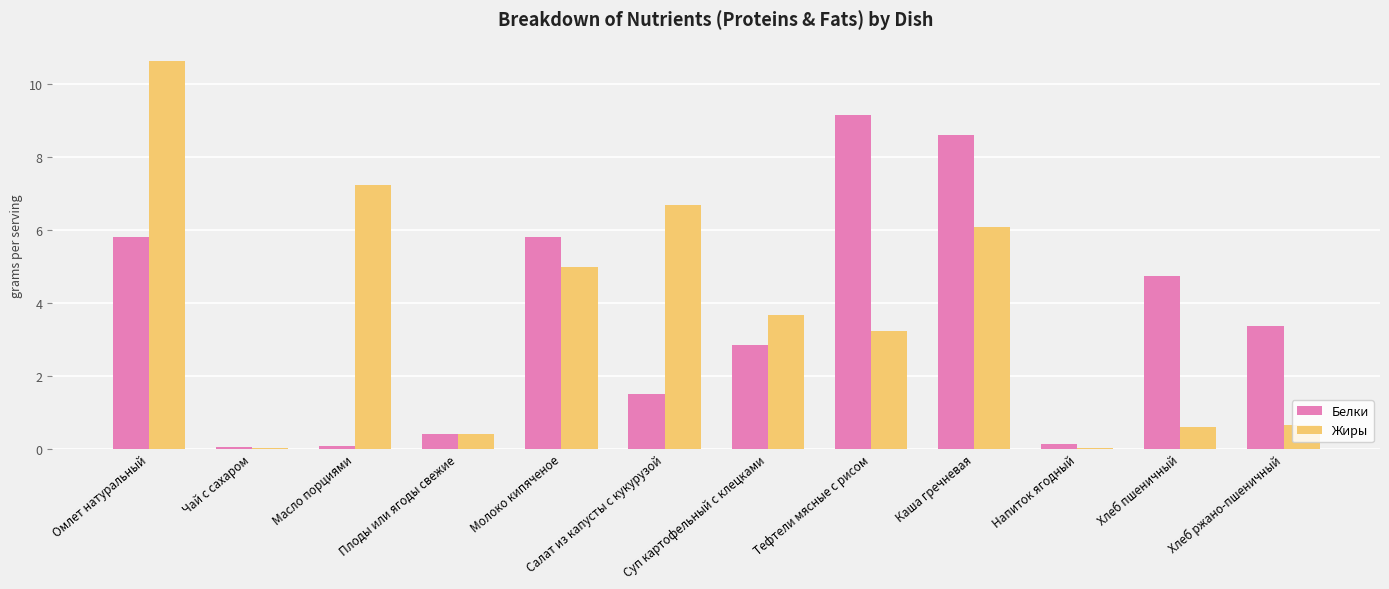

The Белки series shows 6.3 at Хлеб пшеничный. True or false?

False